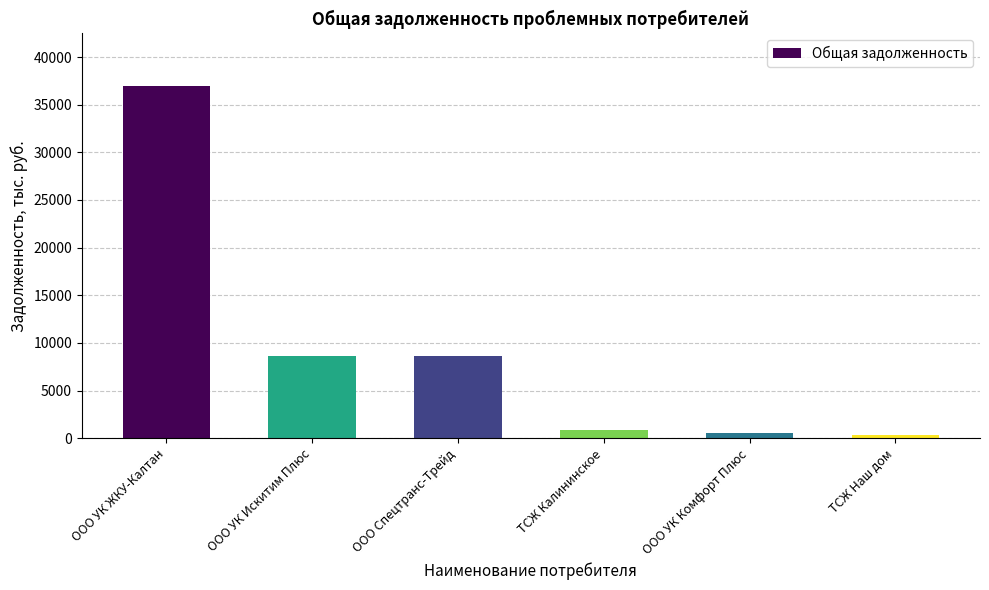

Is it true that the value at ООО УК ЖКУ-Калтан is 36934.8?

True